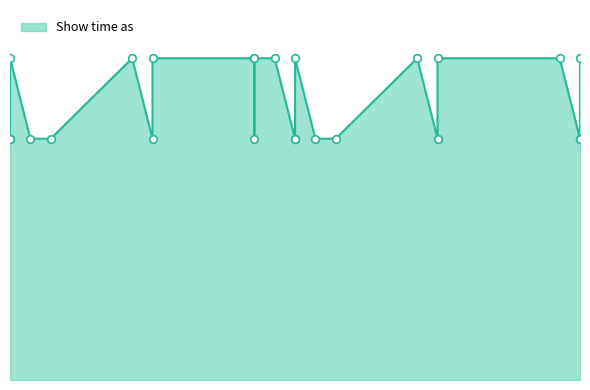

Between 3/29/2014 and 3/3/2014, which is larger?

3/29/2014